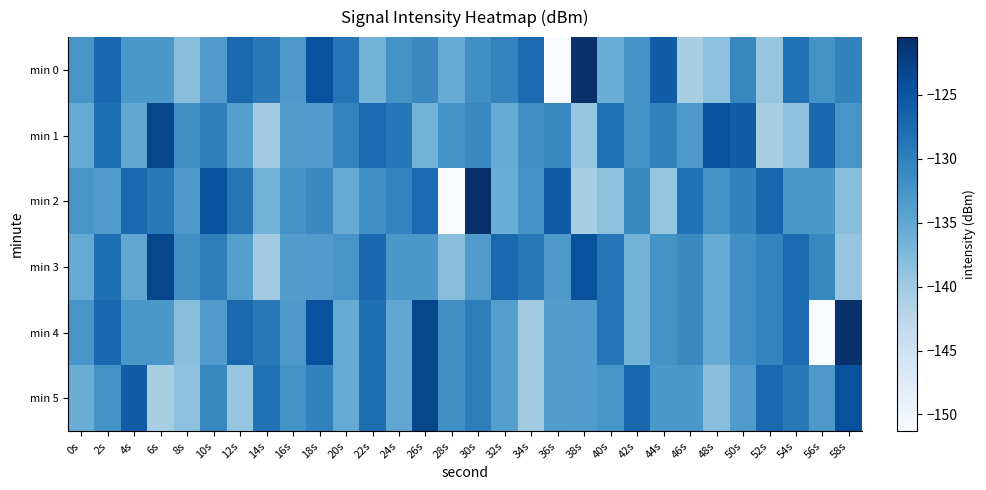

Which has a higher value, 6s or 56s?

56s